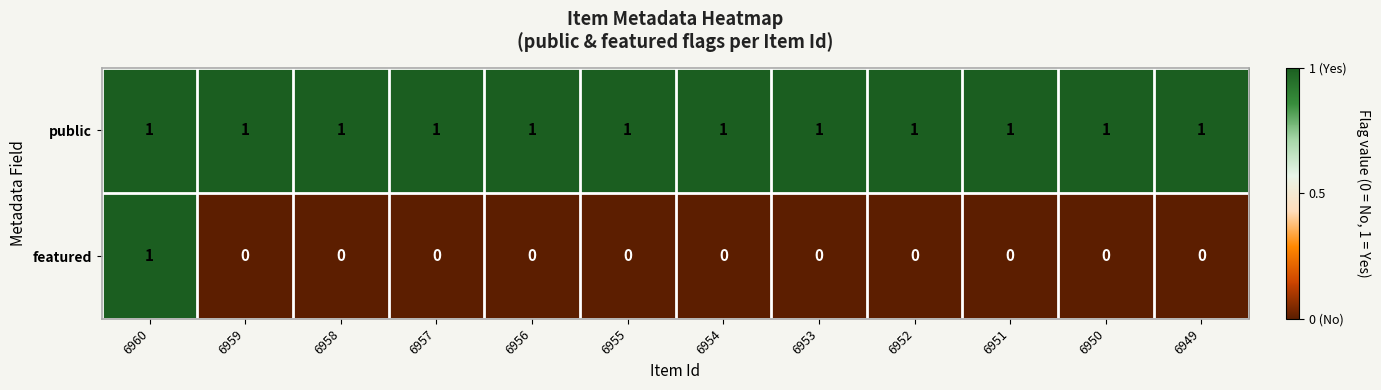

At how many categories does at least one series exceed 0?

12